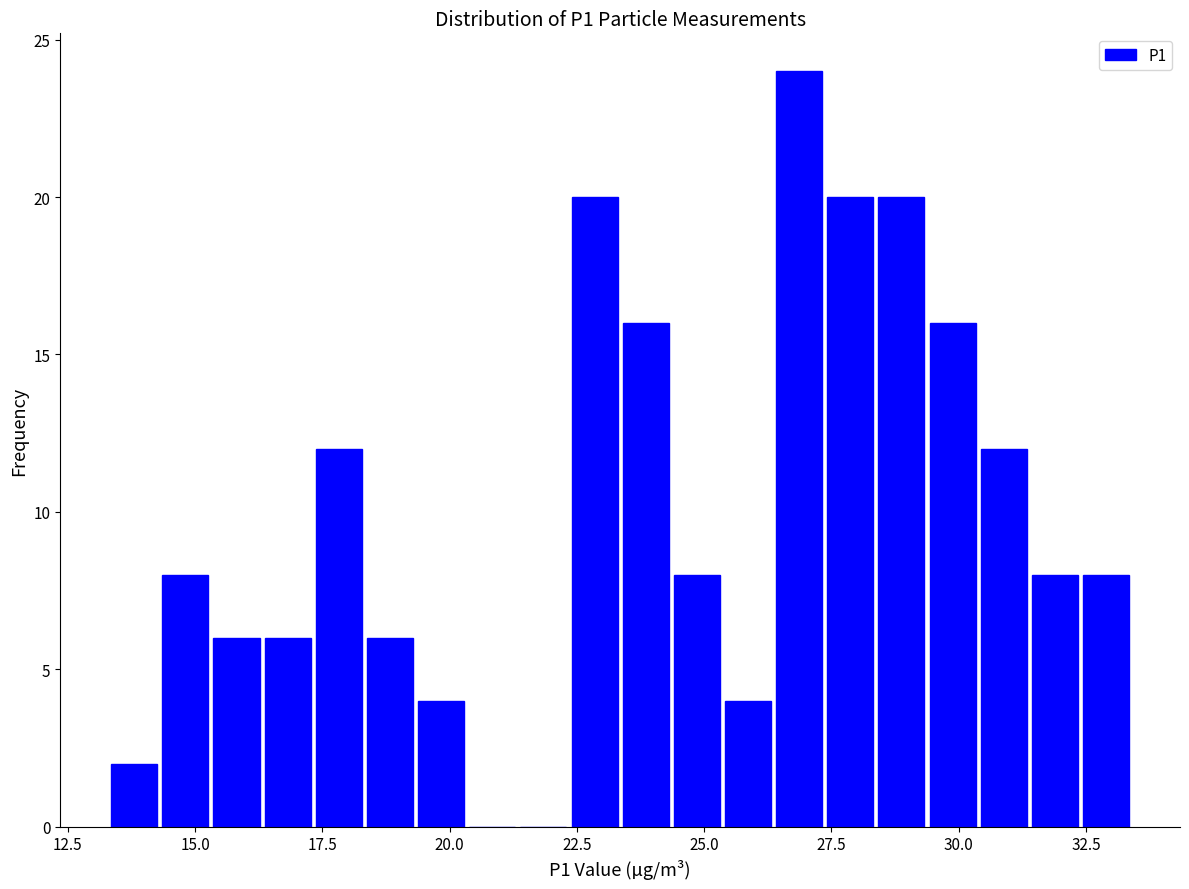

Around what value on the x-axis is the tallest bar? Give the approximate position of its centre, as read against the axis.

27.0